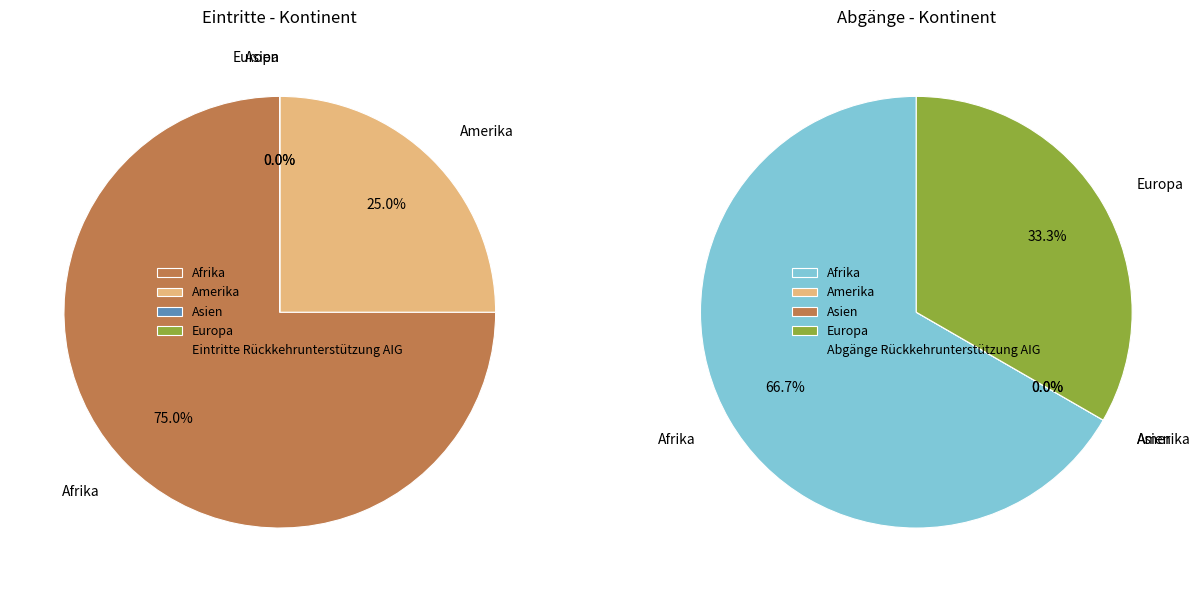

Rank the categories by value from lowest to highest.

Asien, Europa, Amerika, Afrika